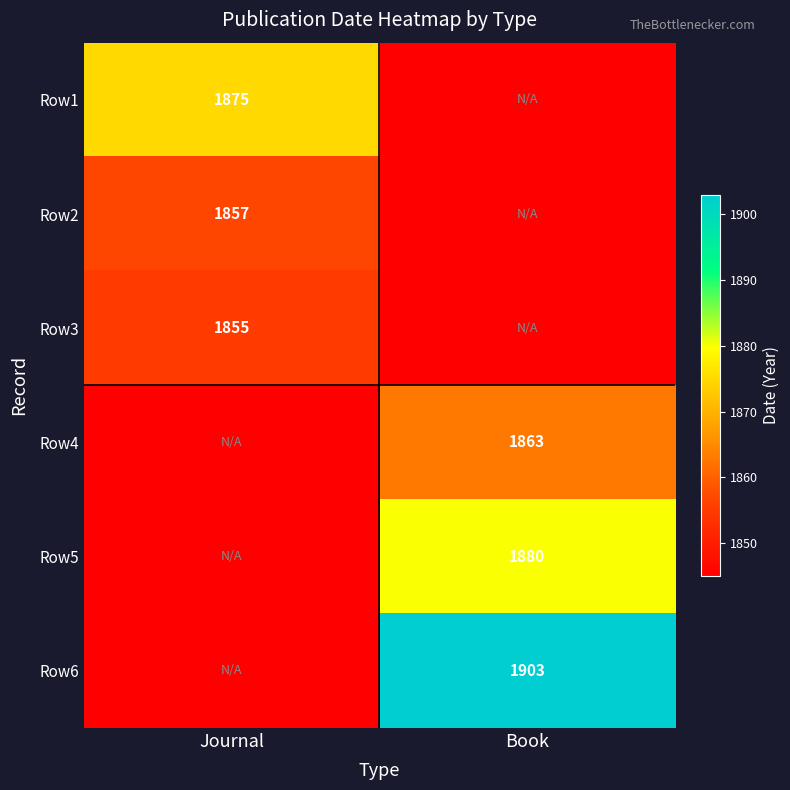

True or false: Row3 has a value of 1855 at Journal.

True